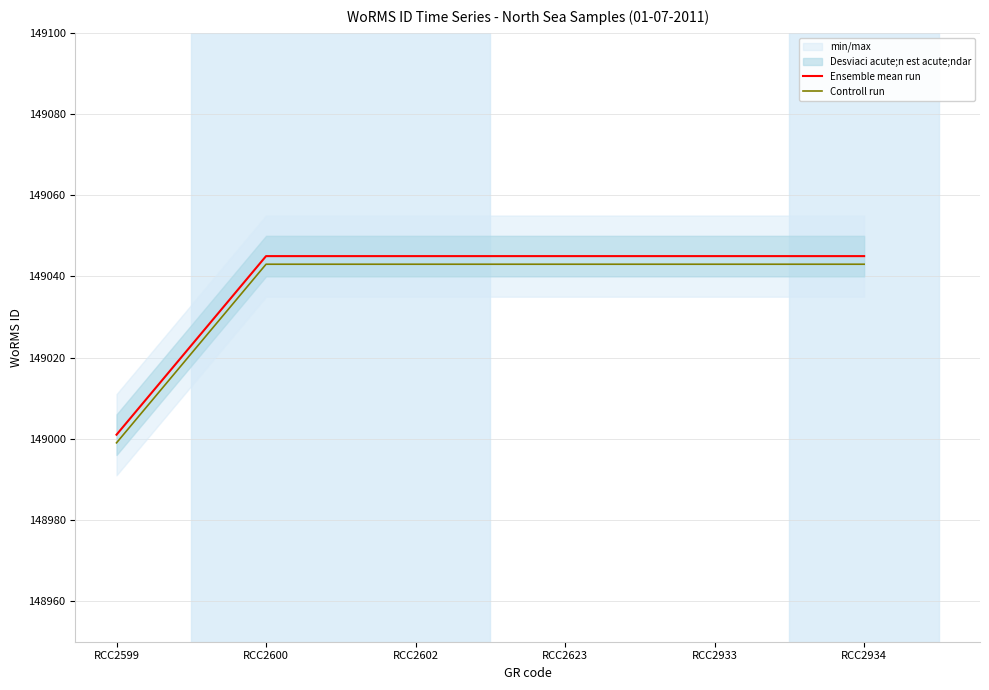

Rank the series by their maximum value, from highest to lowest.

Ensemble mean run, Controll run